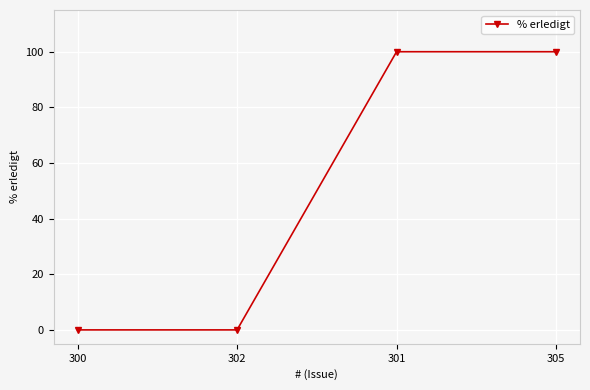

Reading left to right, what are all the values shown in this chart?

0	0	100	100